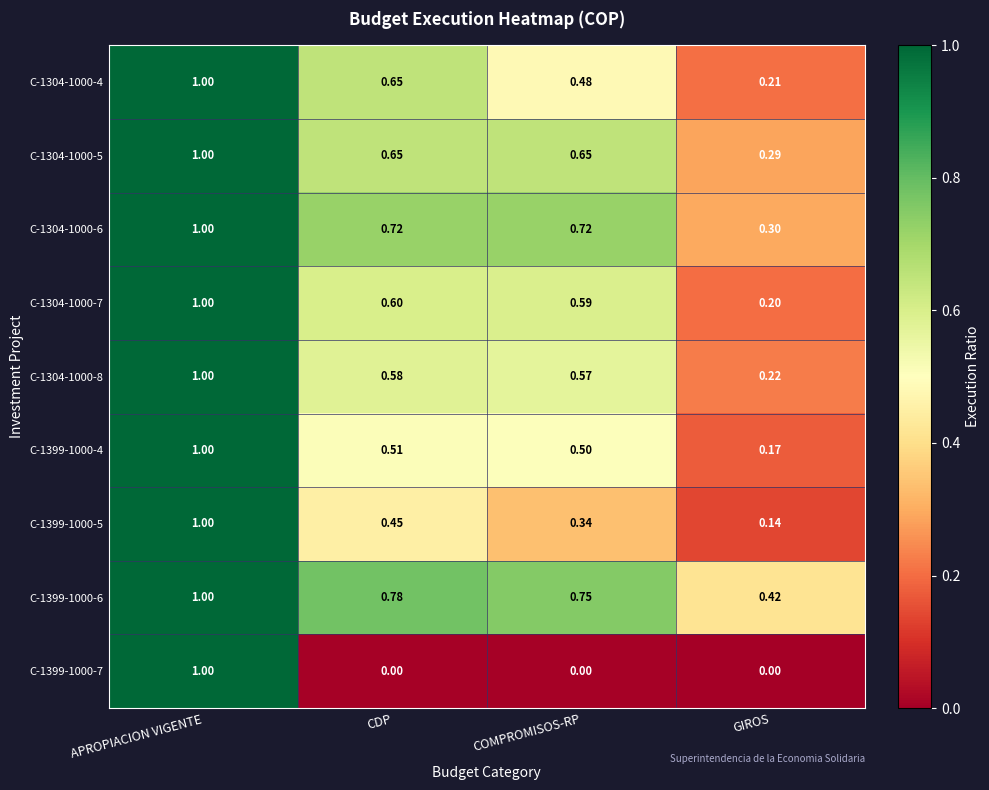

Which label corresponds to the largest value in the chart?

APROPIACION VIGENTE